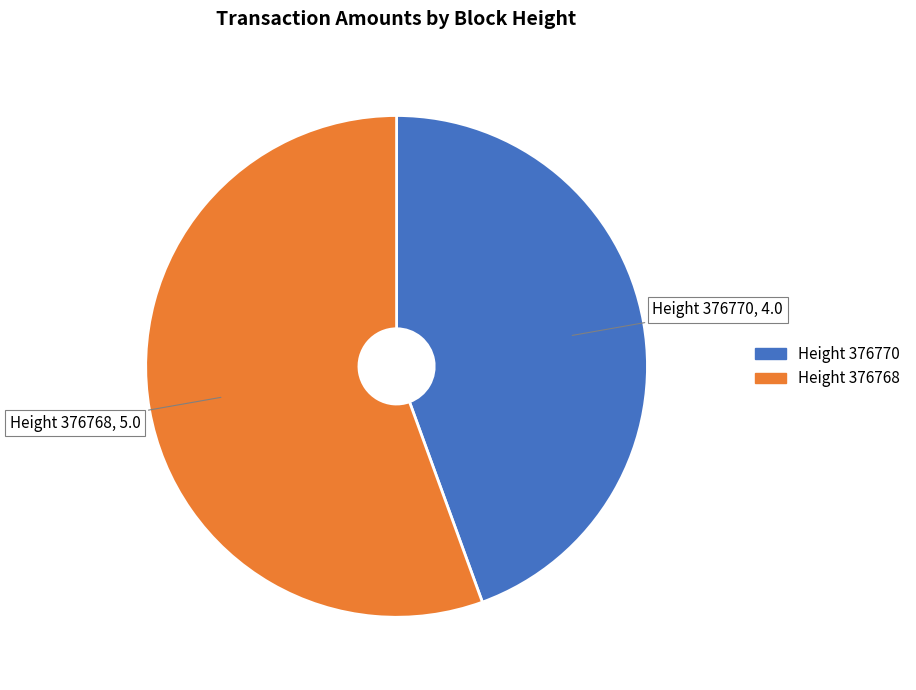

Does Height 376768 account for over 50% of the chart?

Yes